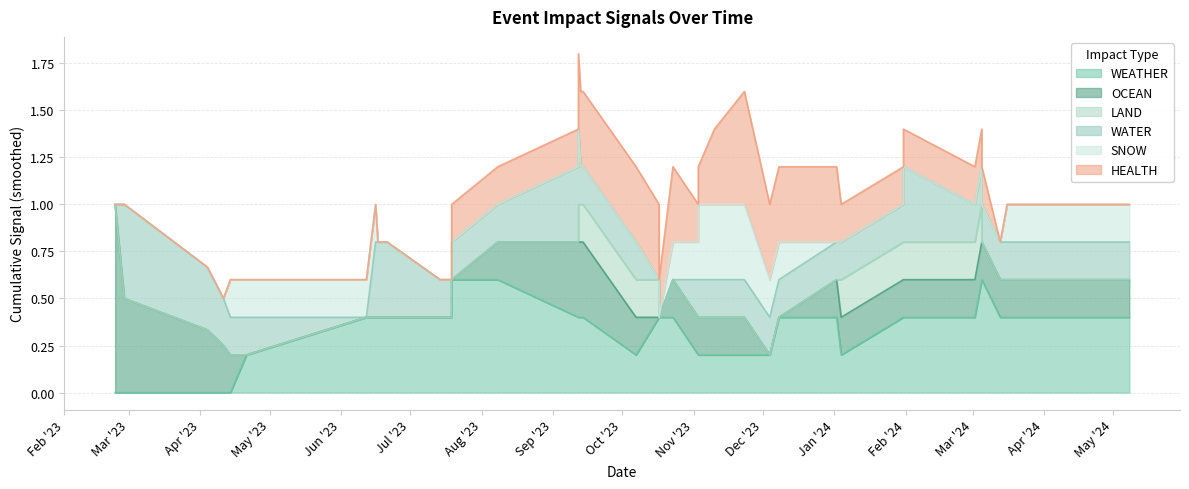

How many data points does each series have?

40